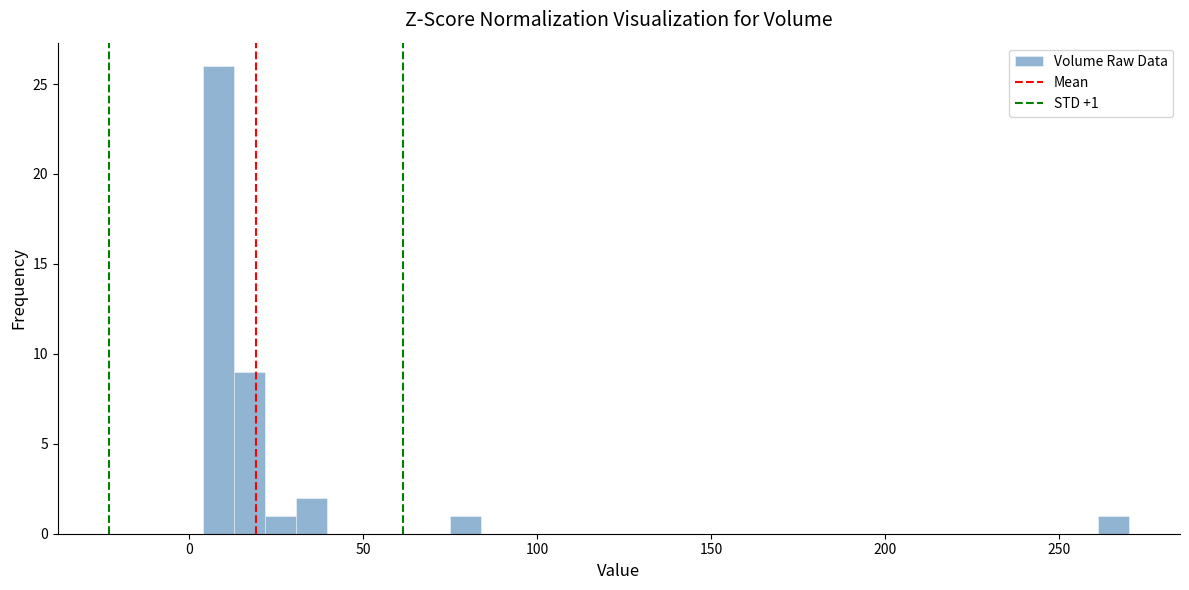

Around what value on the x-axis is the tallest bar? Give the approximate position of its centre, as read against the axis.

10